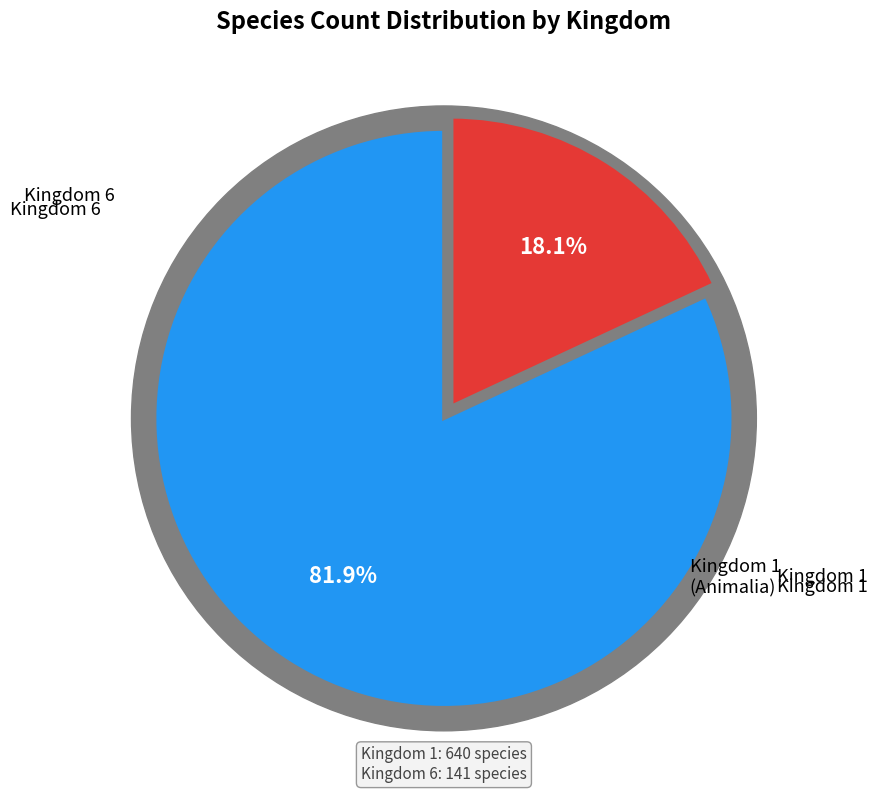

What percentage is the 6 slice, to the nearest percent?

18%